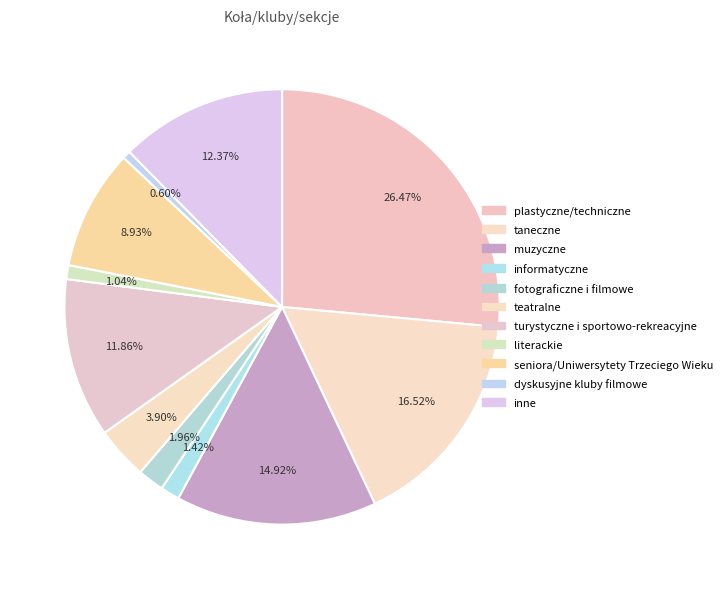

To the nearest percent, what portion does inne represent?

12%